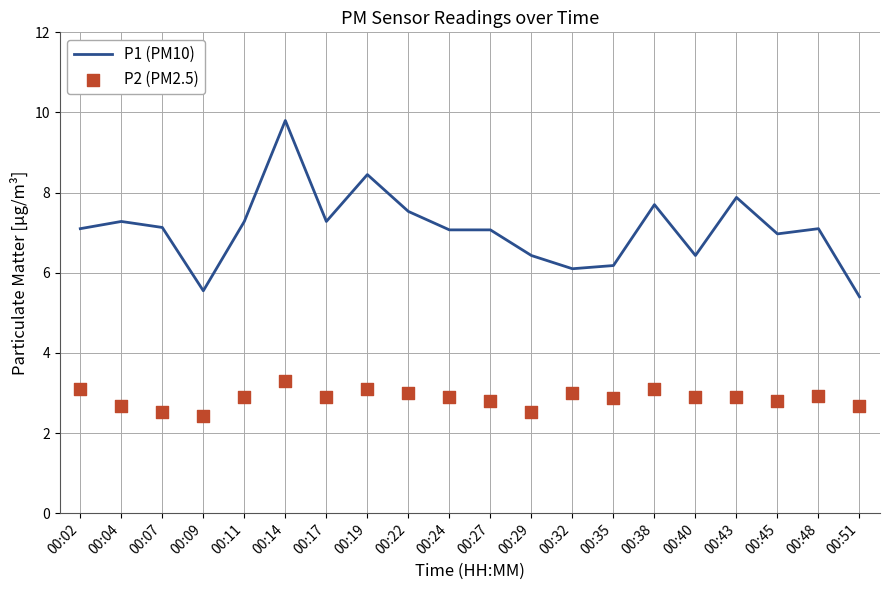

Which series has the largest total across all categories?

P1 (PM10)